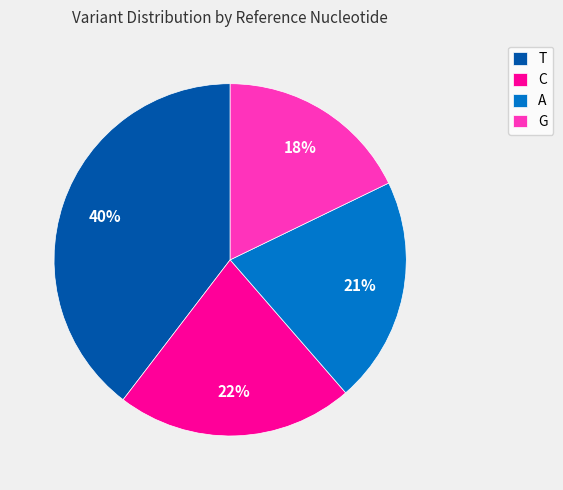

Is it true that T is 40% of the pie?

True